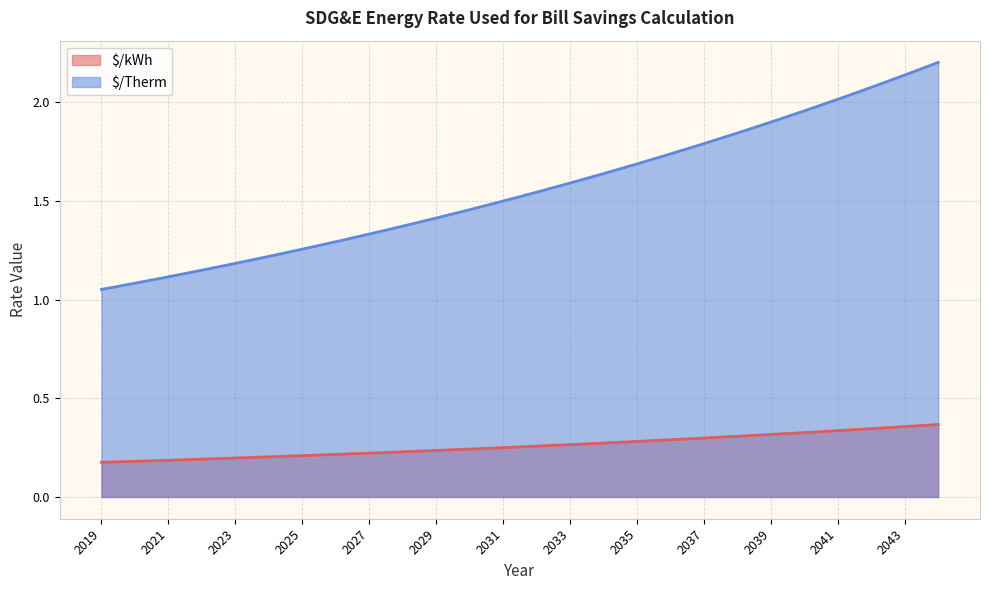

What is the approximate value of $/Therm at 2023?

1.2